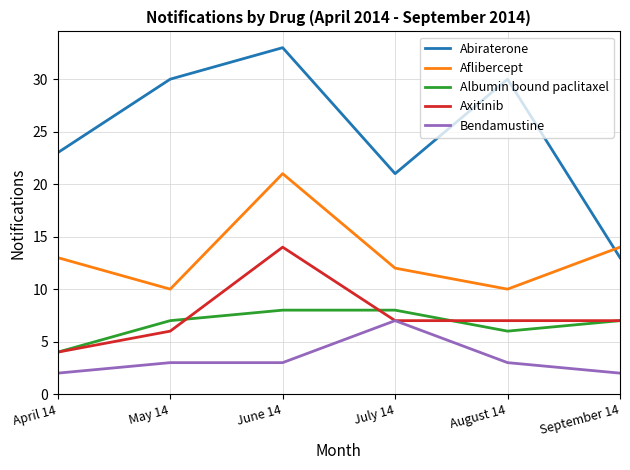

The value of Abiraterone at July 14 is 9. True or false?

False